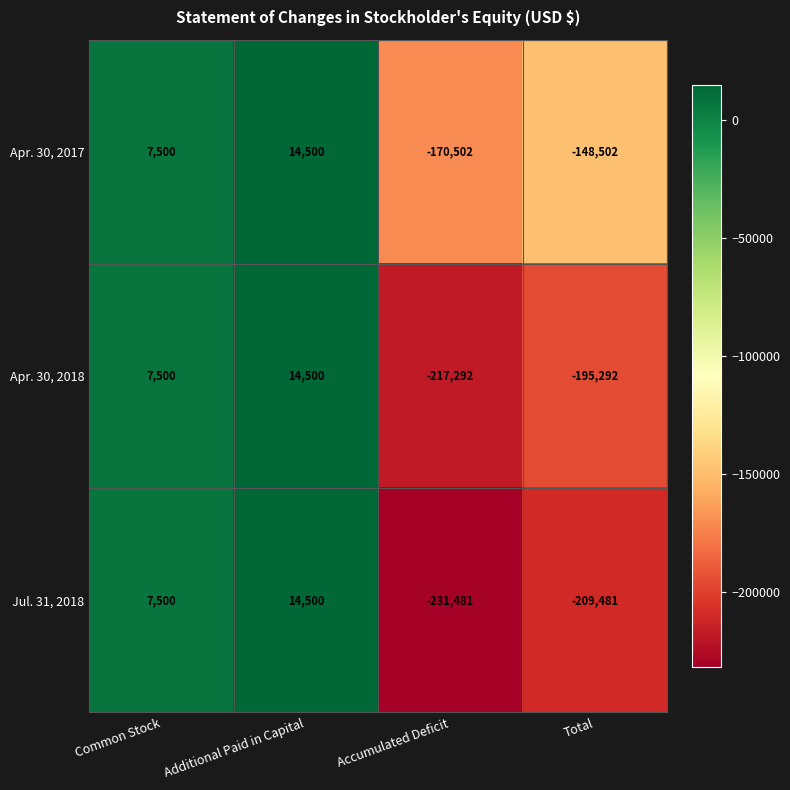

What is the average value of the Apr. 30, 2017 series?

-74251